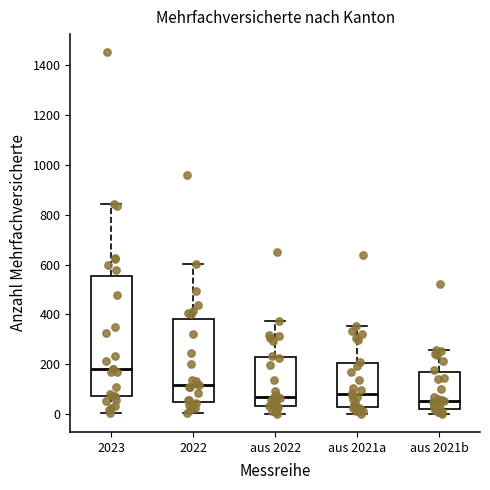

Where does the upper whisker of the box for aus 2021a end on the y-axis? The values are not printed on the chart, so give them approximately, as read against the axis.

360